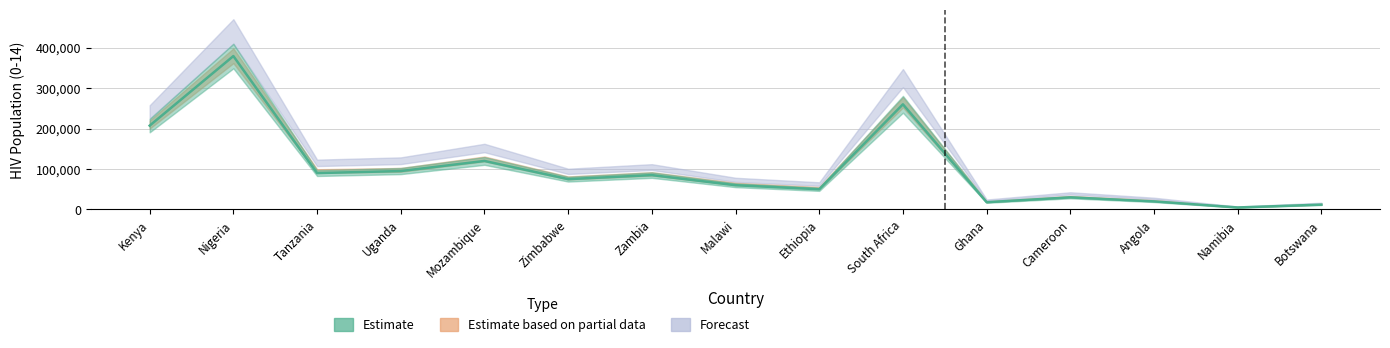

List the series in order of their overall mean, lowest first.

Estimate, Estimate based on partial data, Forecast